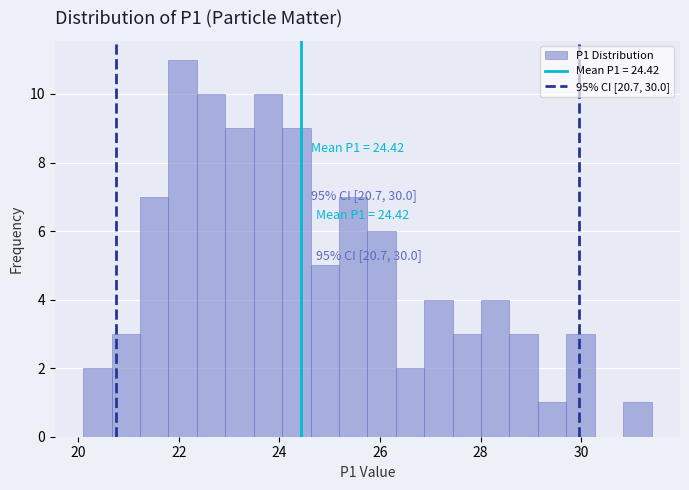

Around what value on the x-axis is the tallest bar? Give the approximate position of its centre, as read against the axis.

22.0